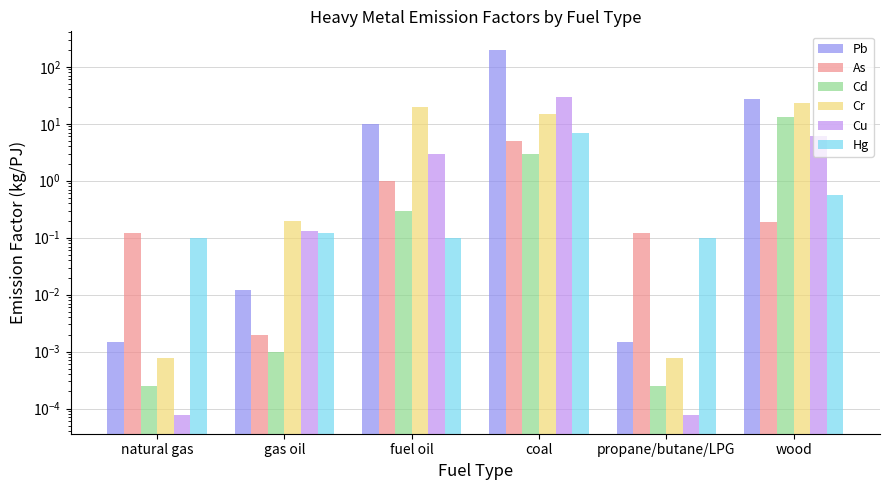

Which has a higher value, gas oil or natural gas?

gas oil